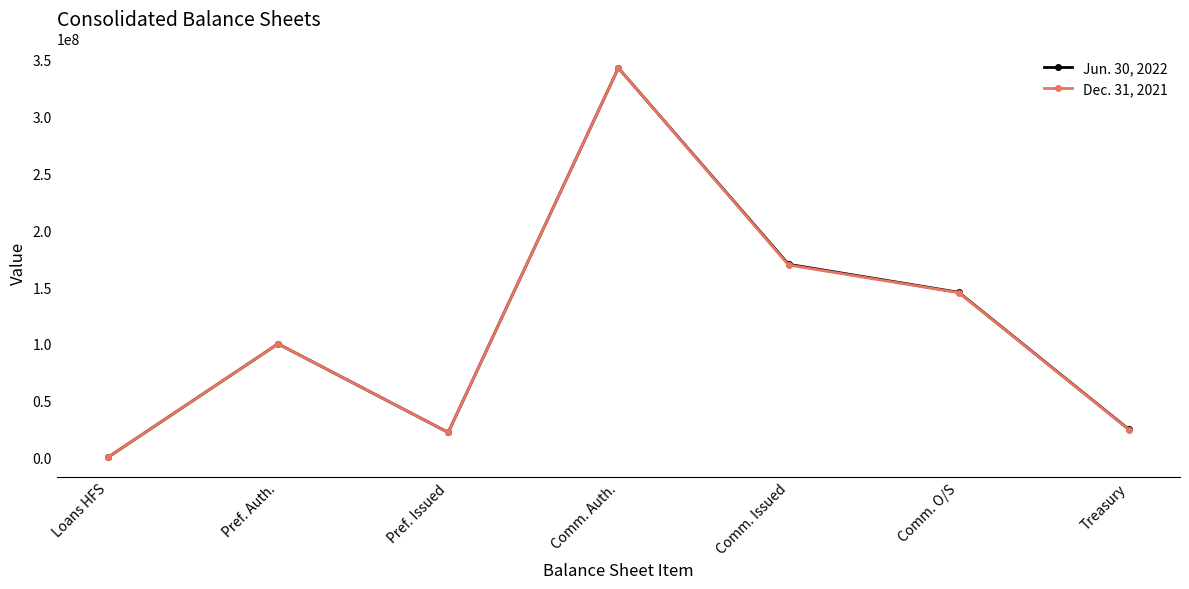

Which category has the lowest value in the Jun. 30, 2022 series?

Loans HFS